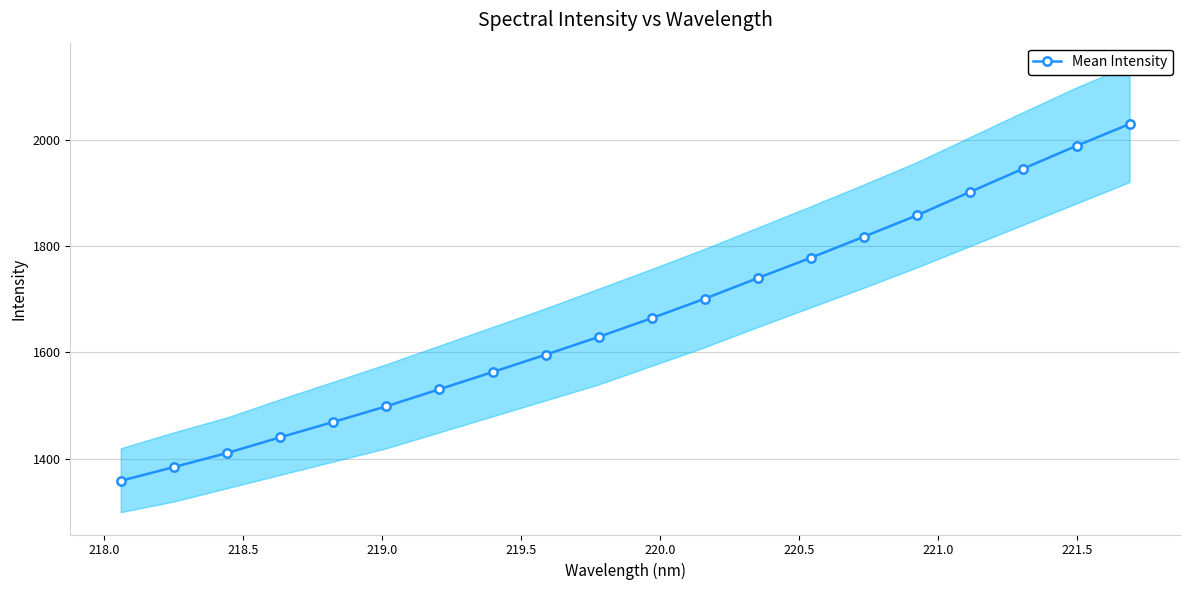

What is the maximum value for Mean Intensity?

2029.2